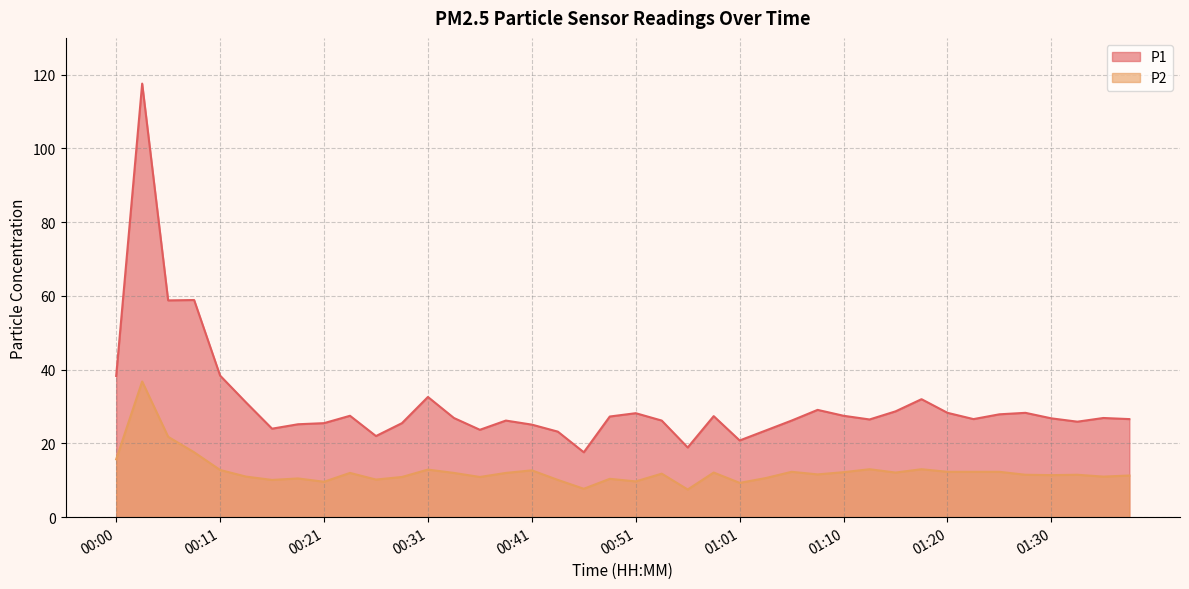

What are all the series names shown in the legend?

P1, P2